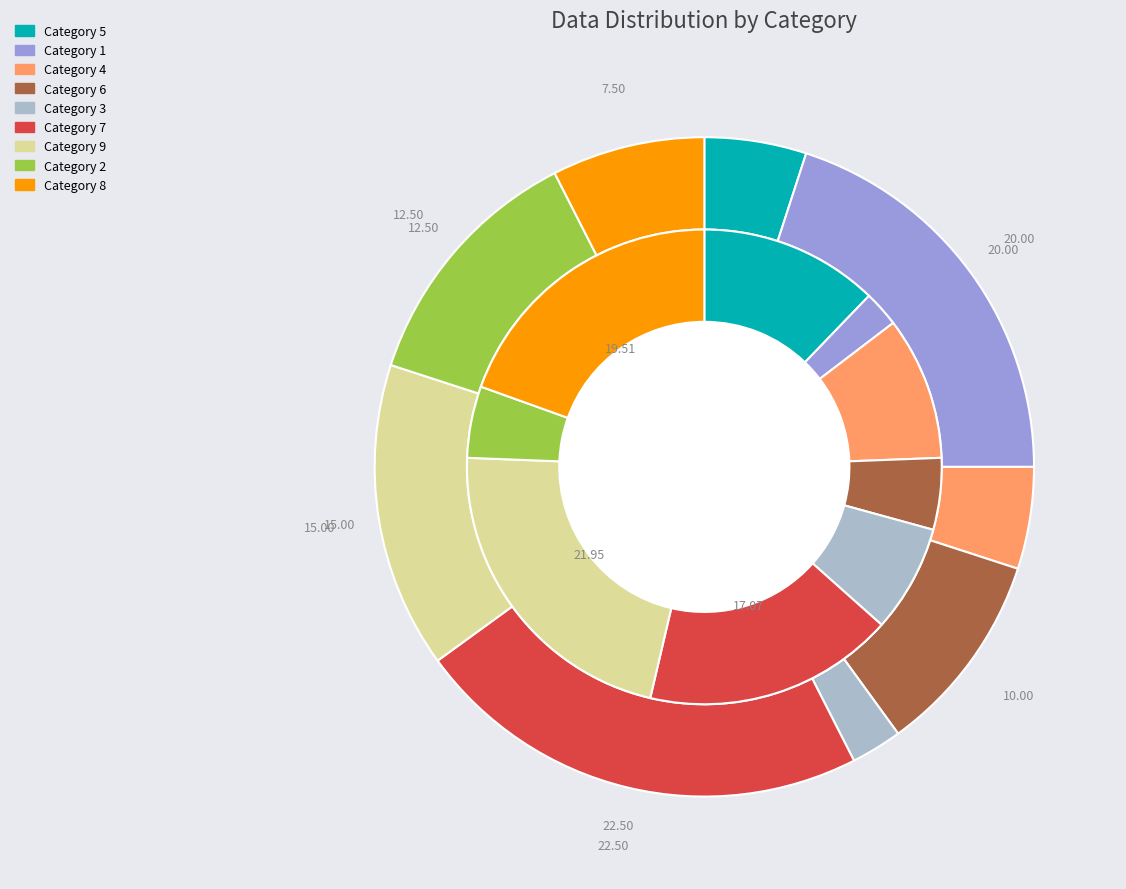

Does 2 represent more than half of the total?

No